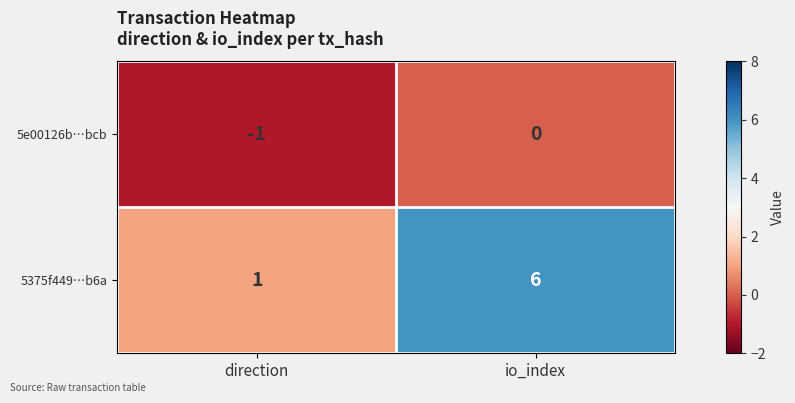

What is the sum of the 5375f449…b6a values at io_index and direction?

7